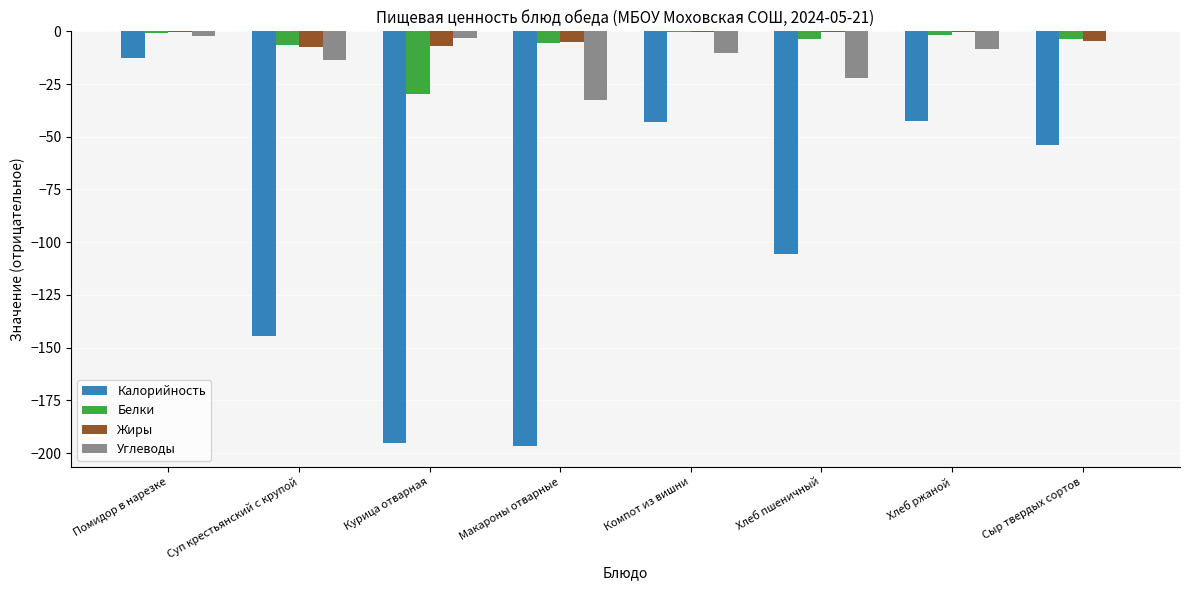

Which series has the widest spread of values?

Калорийность